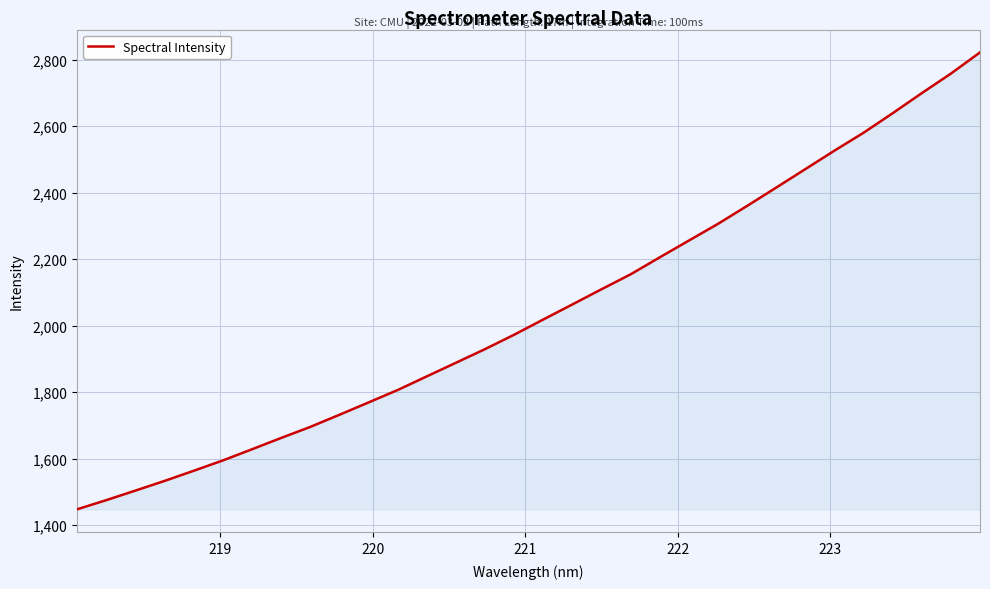

How many lines are shown in the chart?

1